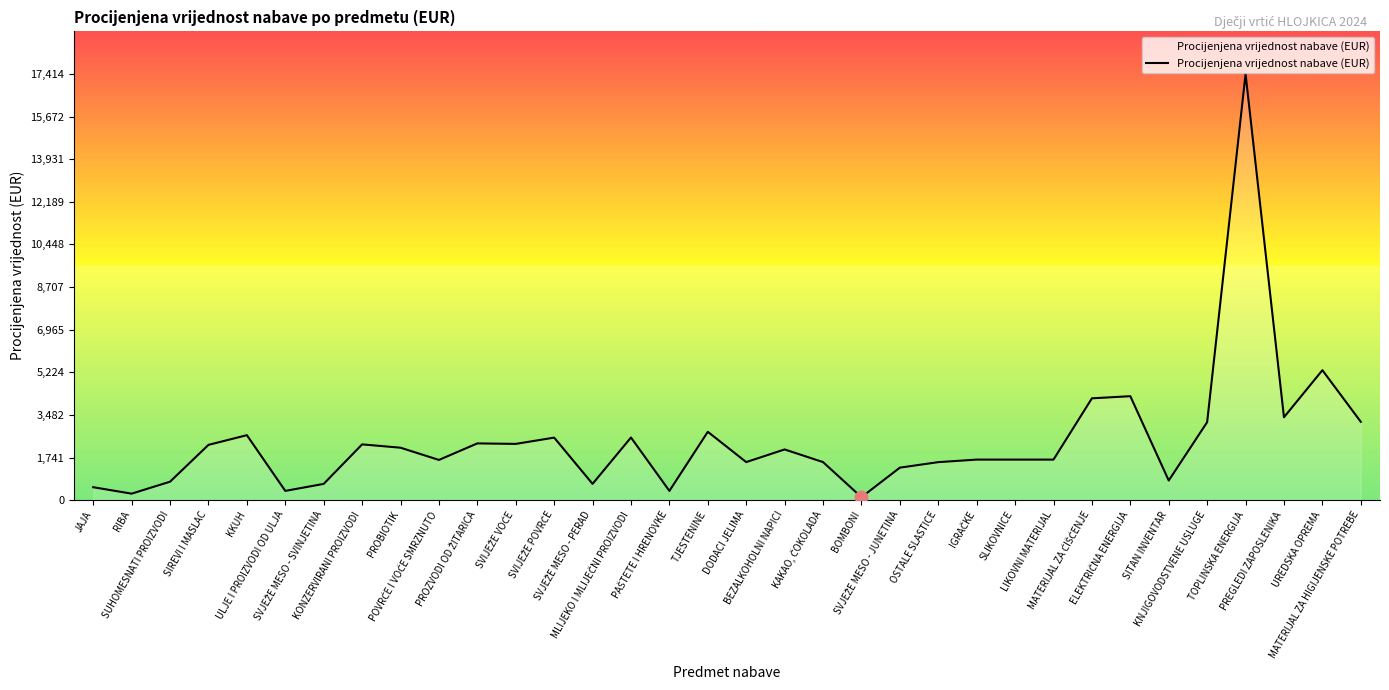

What is the maximum value shown in the chart?

17414